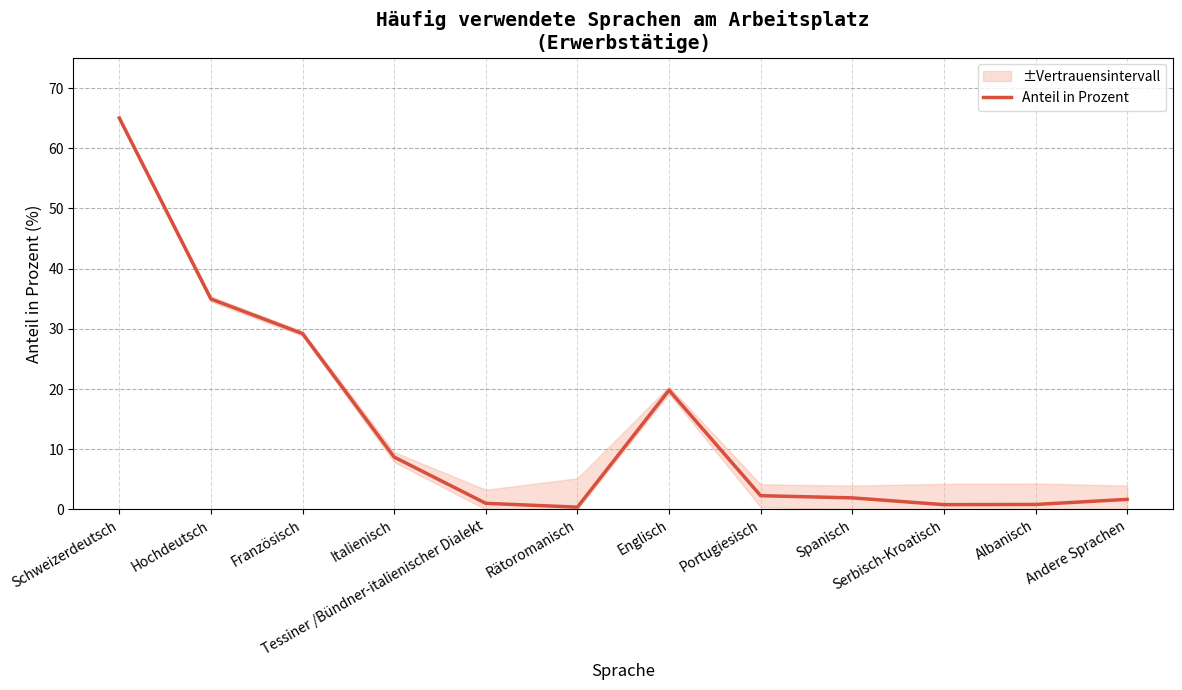

Which label corresponds to the largest value in the chart?

Schweizerdeutsch